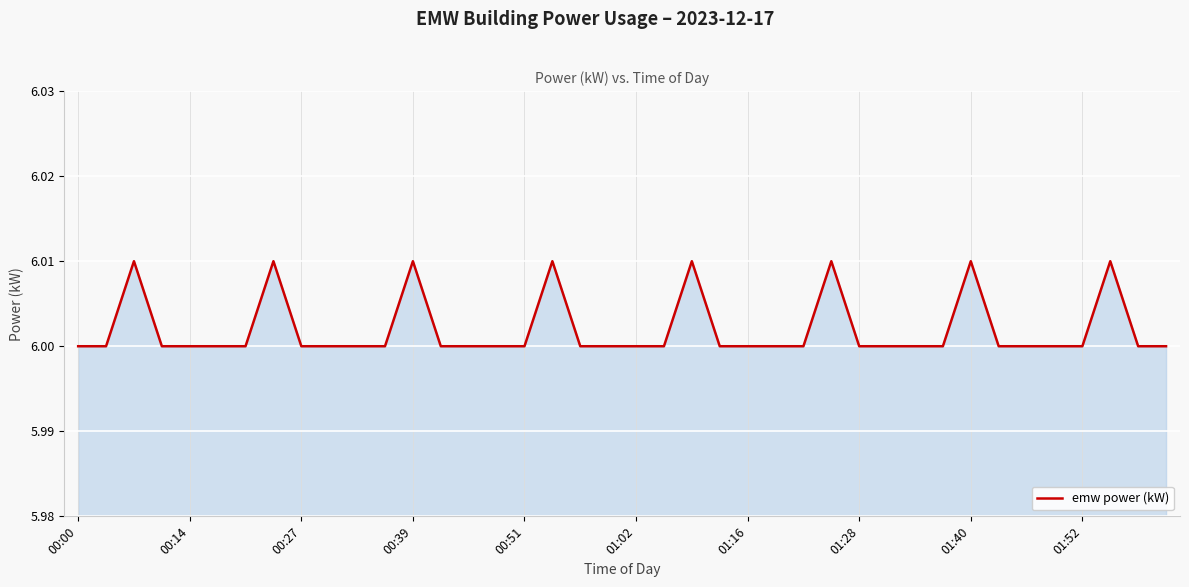

How many lines are shown in the chart?

1